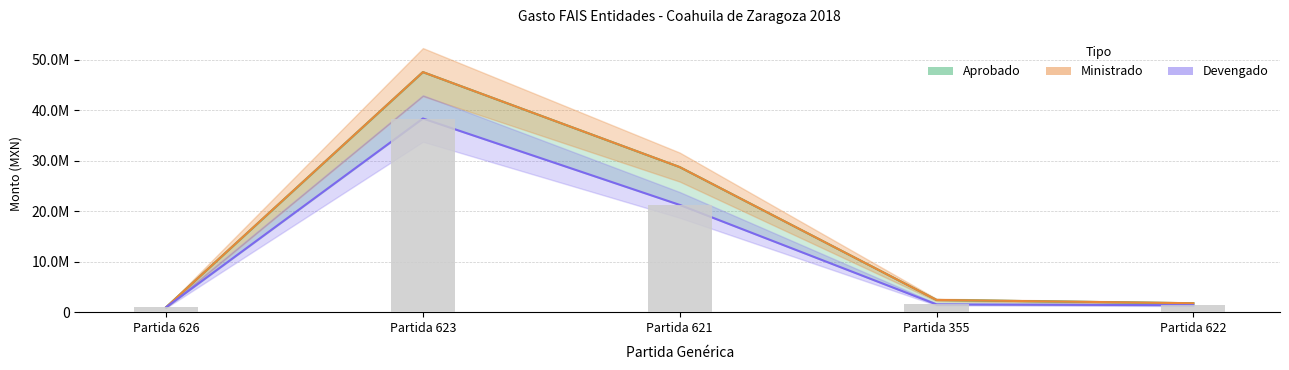

What is the label of the 5th bar from the left?

Partida 622